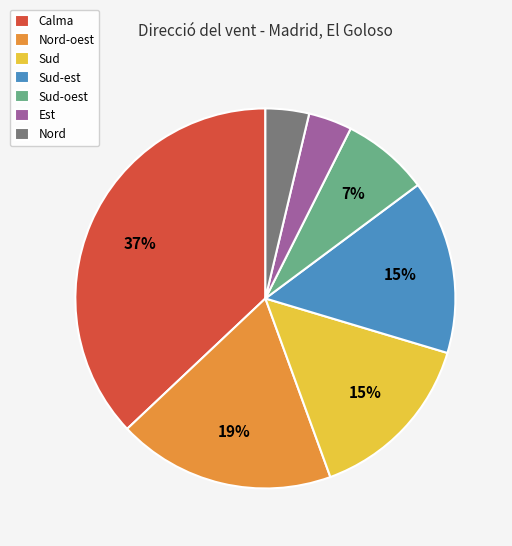

Does any single category account for the majority?

No